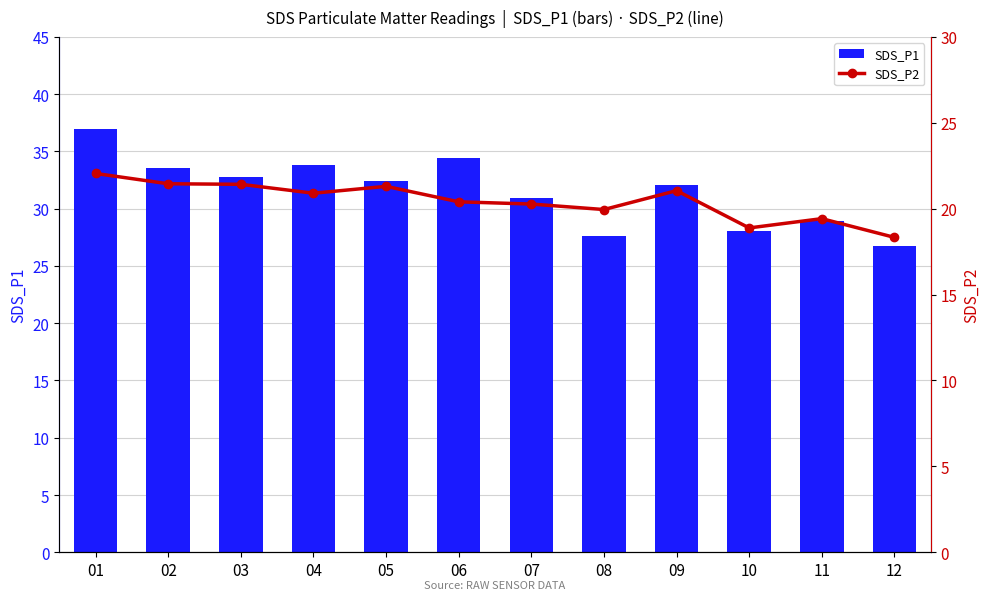

Reading left to right, list all the values displayed in this chart.

SDS_P1: 37.0	33.5	32.8	33.9	32.5	34.4	30.9	27.6	32.1	28.1	28.9	26.7
SDS_P2: 22.1	21.4	21.4	20.9	21.3	20.4	20.3	19.9	21.1	18.9	19.4	18.3